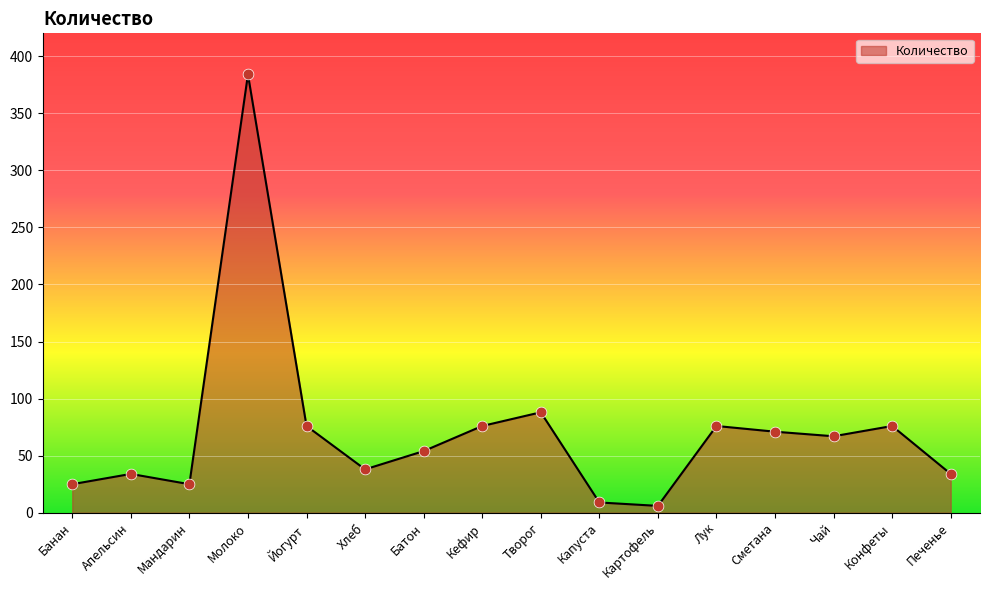

What is the change in value from Творог to Капуста?

-79